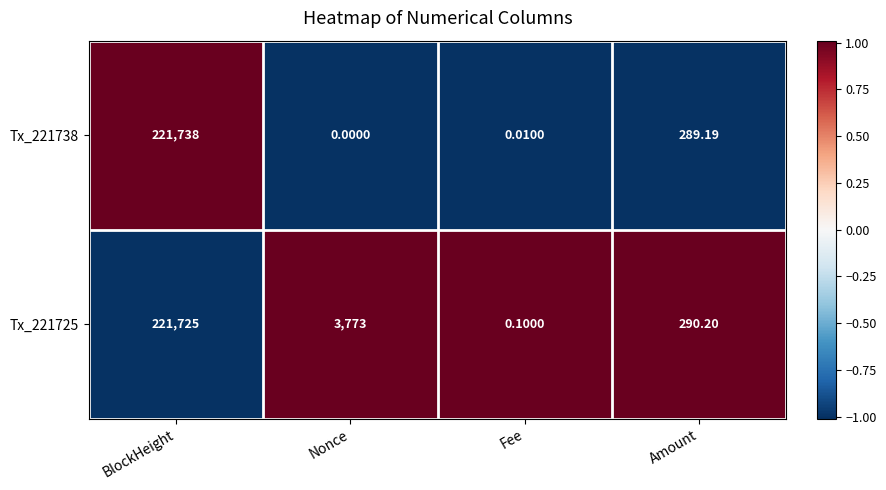

At which label does Tx_221738 reach its minimum?

Nonce